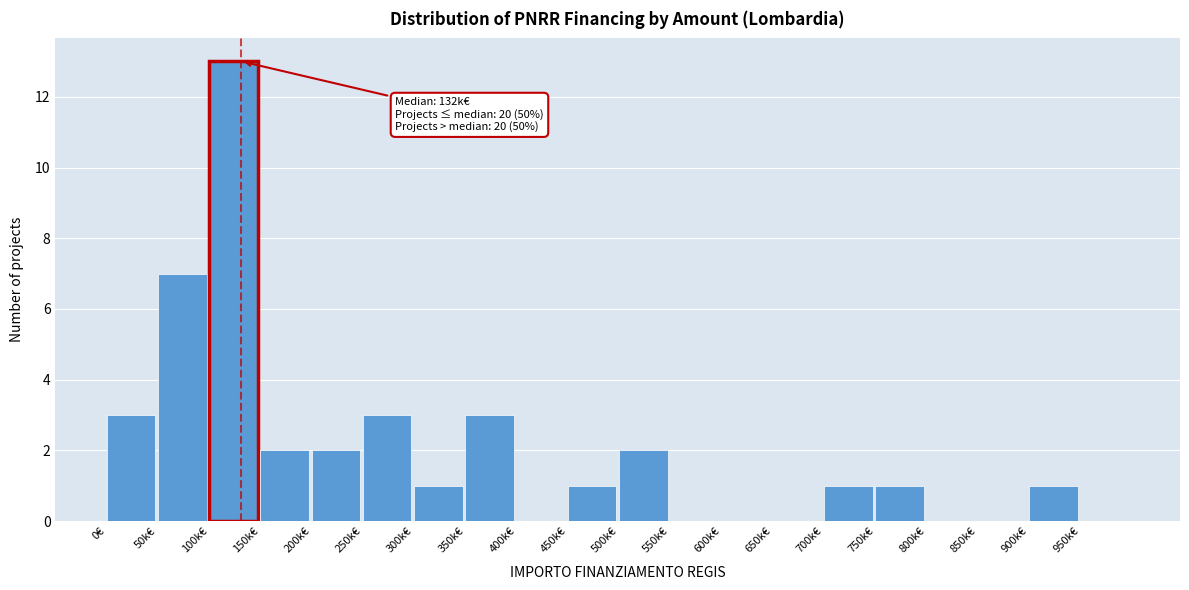

Reading left to right, transcribe all the data shown in this chart.

0€=3	50k€=7	100k€=13	150k€=2	200k€=2	250k€=3	300k€=1	350k€=3	400k€=0	450k€=1	500k€=2	550k€=0	600k€=0	650k€=0	700k€=1	750k€=1	800k€=0	850k€=0	900k€=1	950k€=0